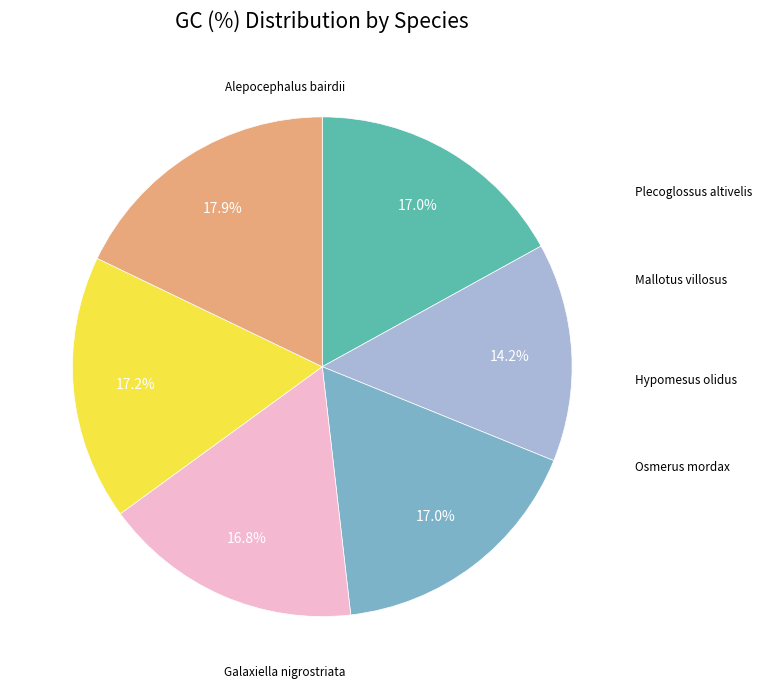

Is there any slice that represents more than half of the pie?

No